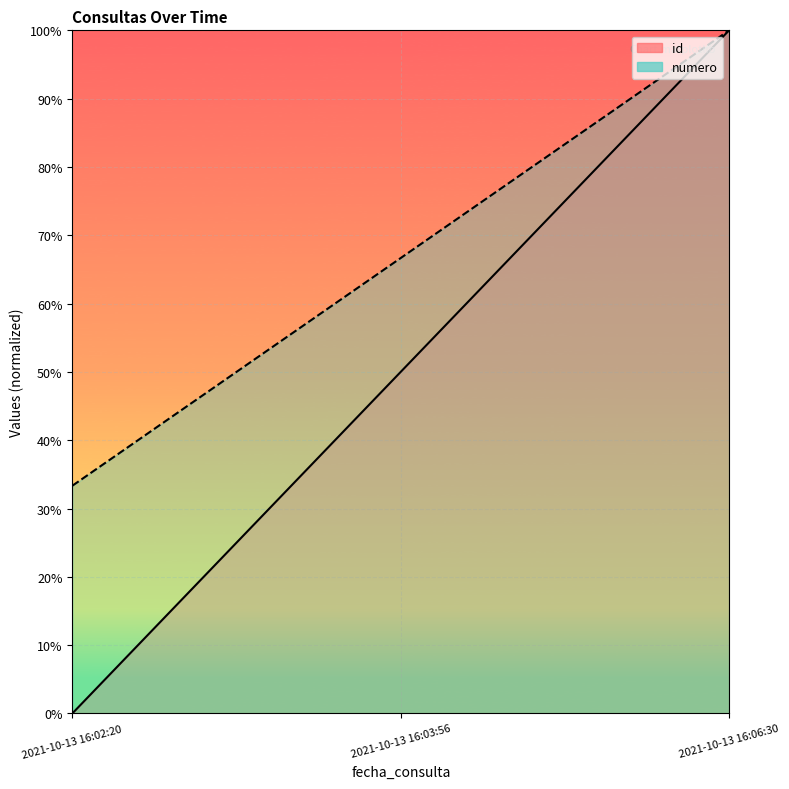

Where does the id series first go above 50?

2021-10-13 16:06:30